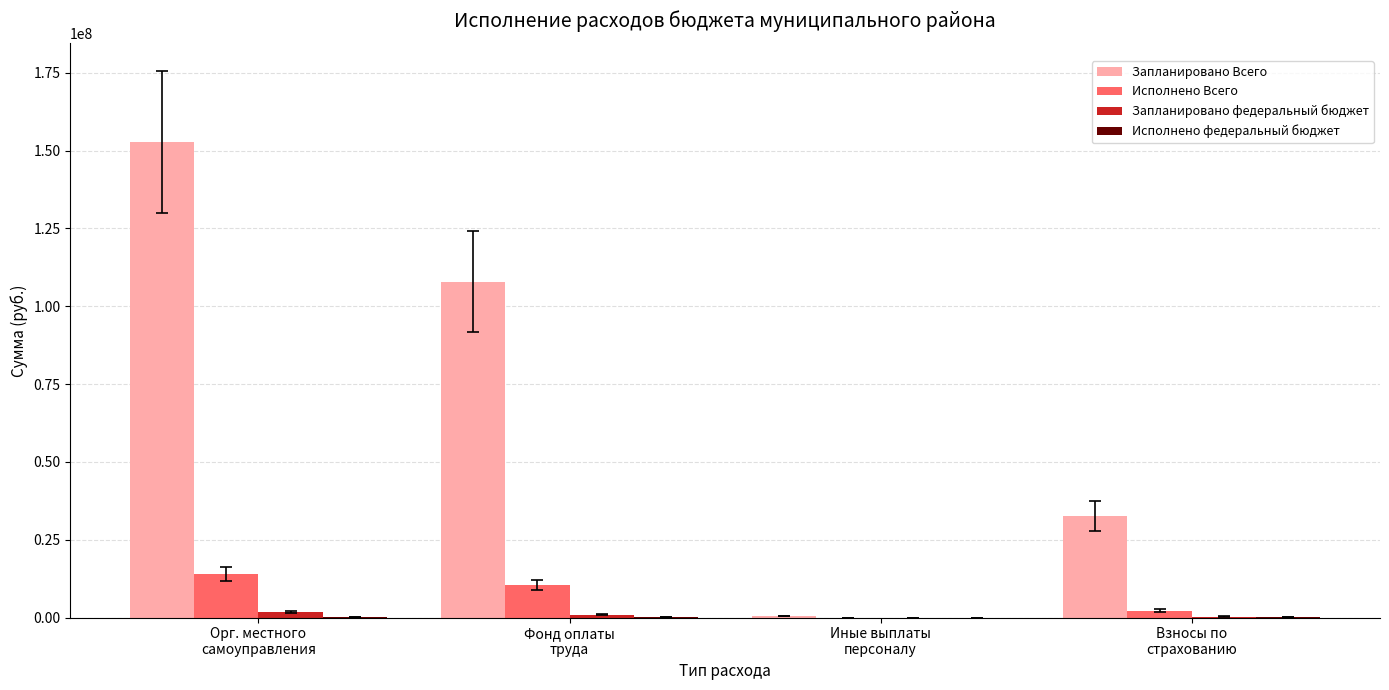

Which series has the largest total across all categories?

Запланировано Всего